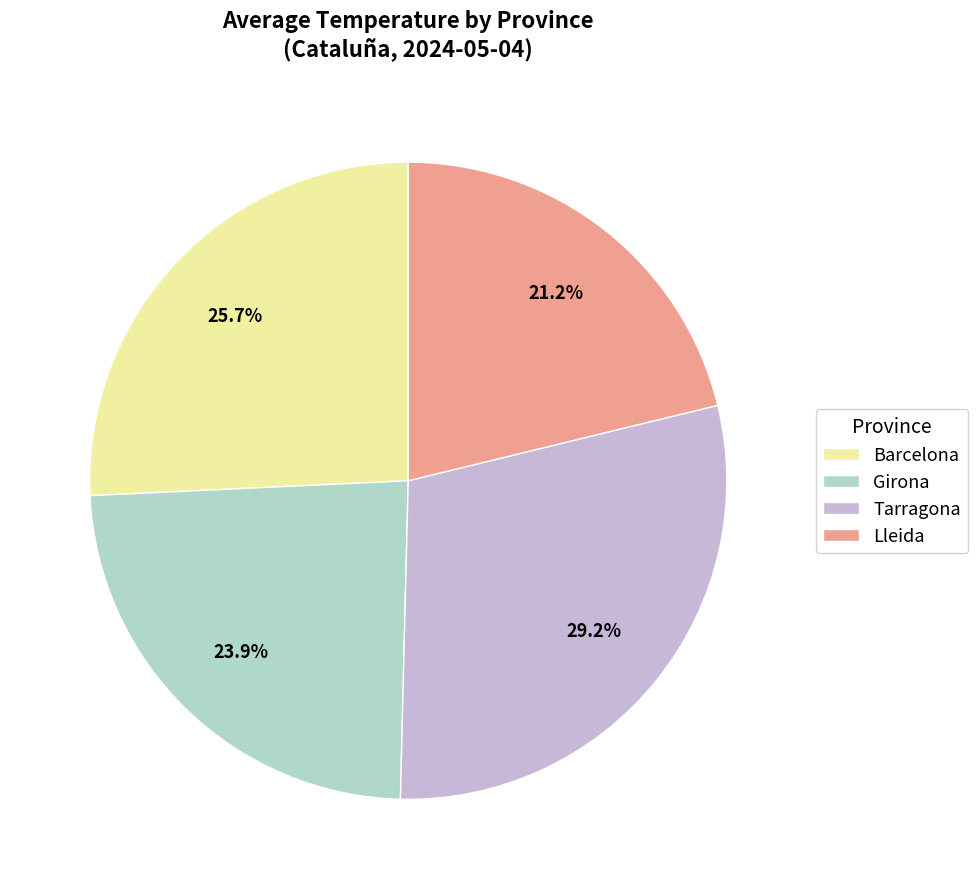

Which has a higher value, Tarragona or Lleida?

Tarragona